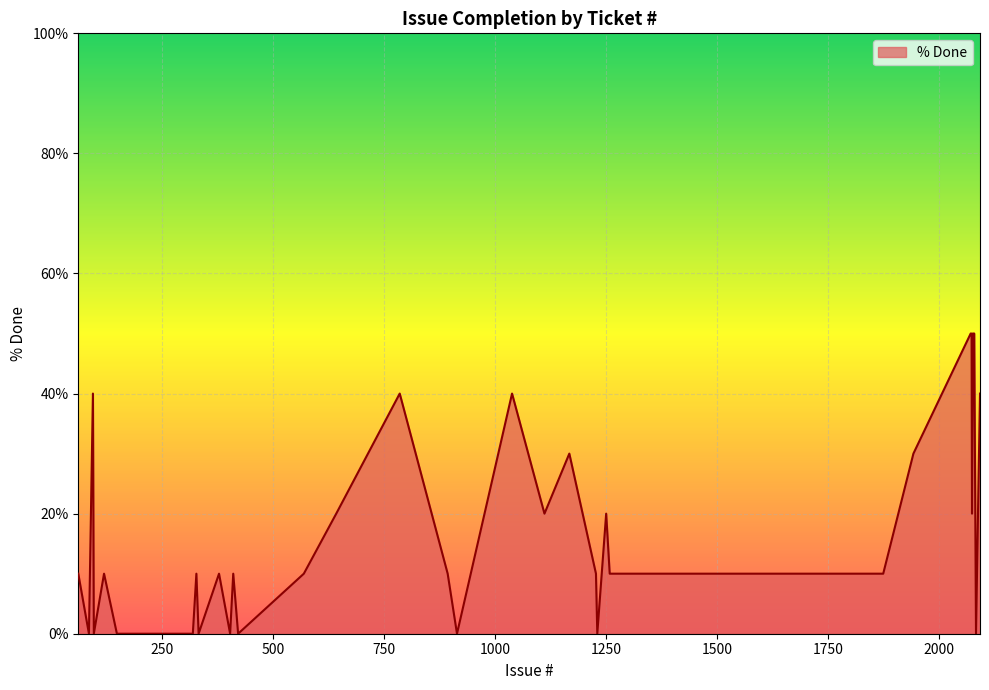

What is the difference between the maximum and minimum values?

50